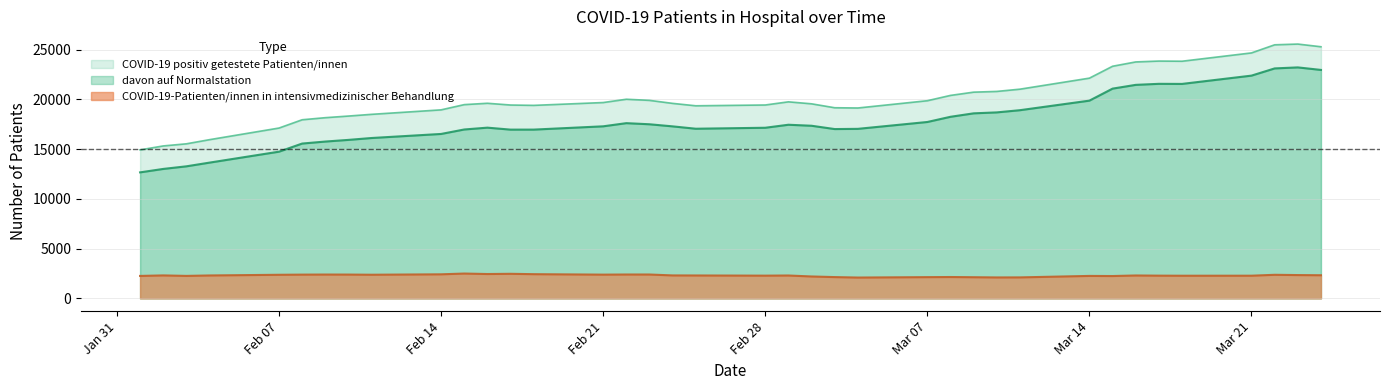

List the series in order of their peak value, highest first.

COVID-19 positiv getestete Patienten/innen, davon auf Normalstation, COVID-19-Patienten/innen in intensivmedizinischer Behandlung